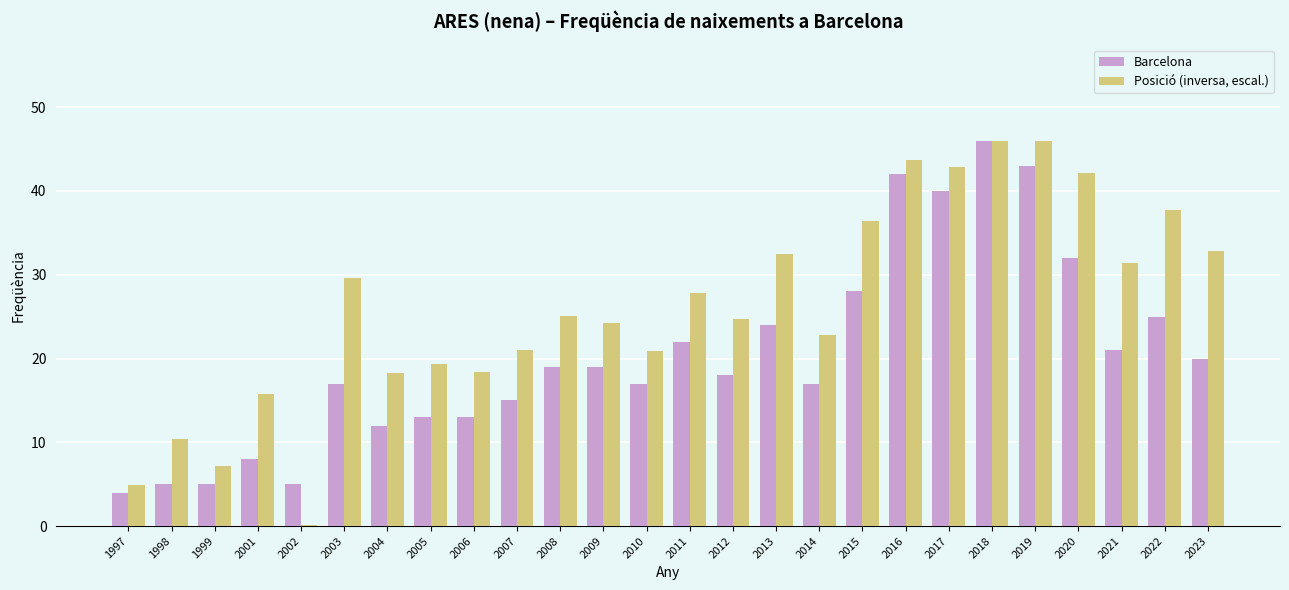

Between 2001 and 2011, which series saw the biggest shift?

Barcelona